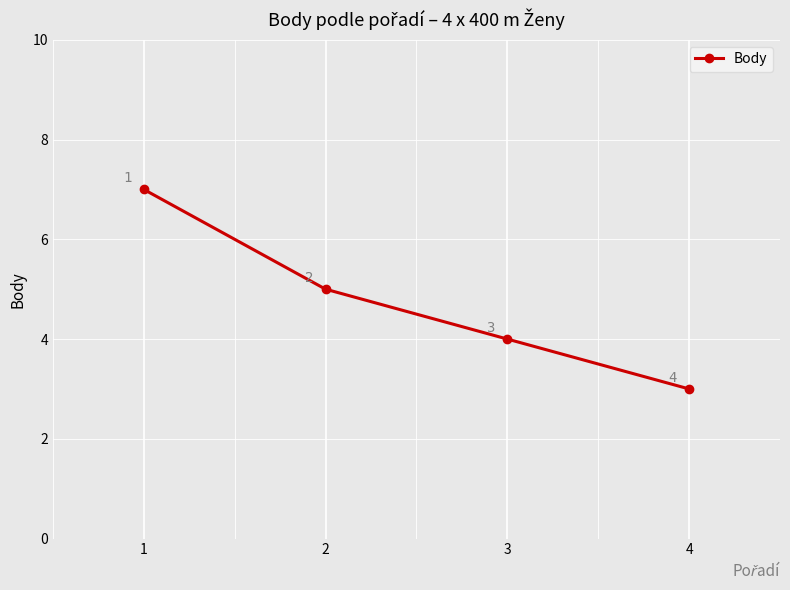

Reading left to right, extract all data points from this chart.

1=7	2=5	3=4	4=3